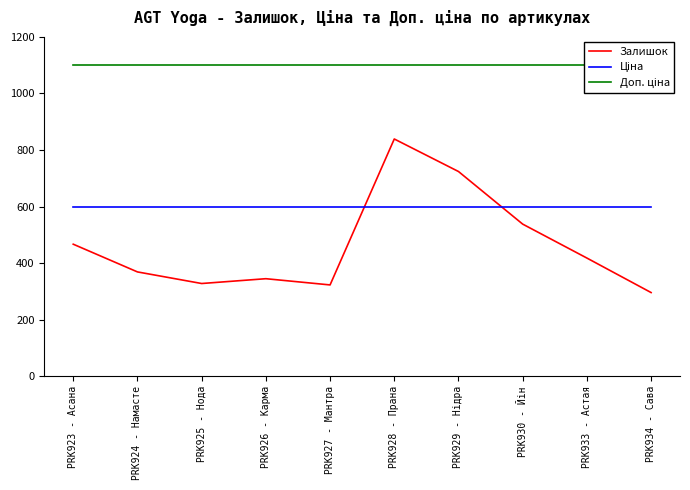

What is the minimum value for Ціна?

599.9